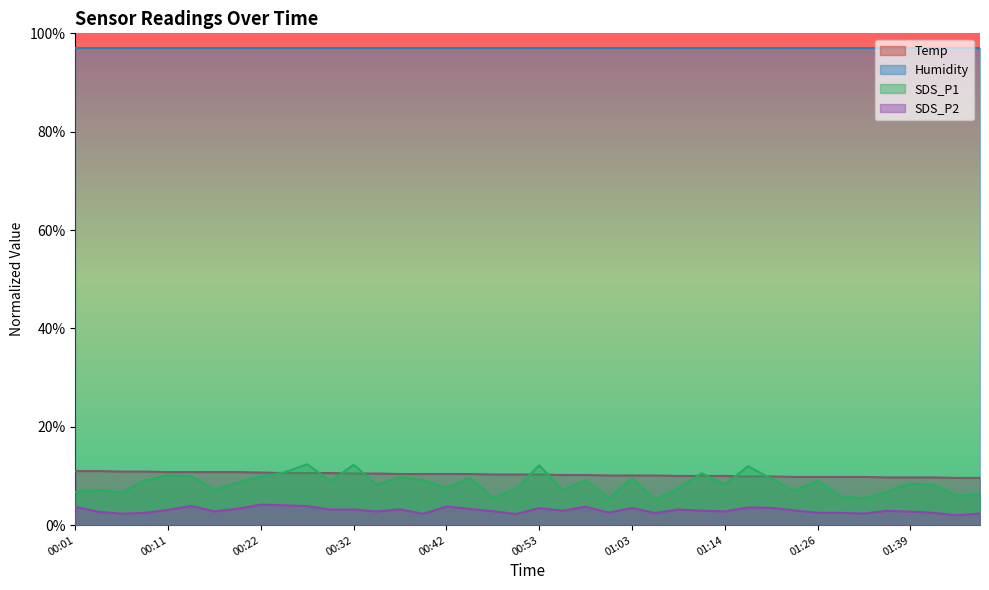

True or false: Humidity has a value of 156.0 at 00:11.

False